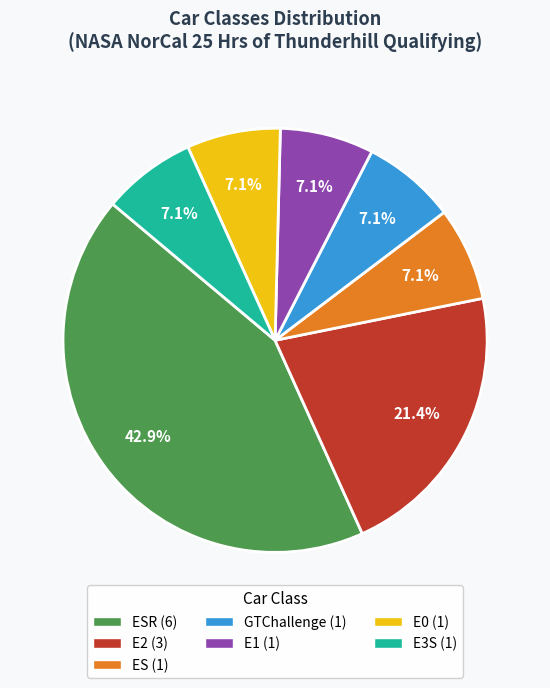

To the nearest percent, what is the average slice percentage?

14%